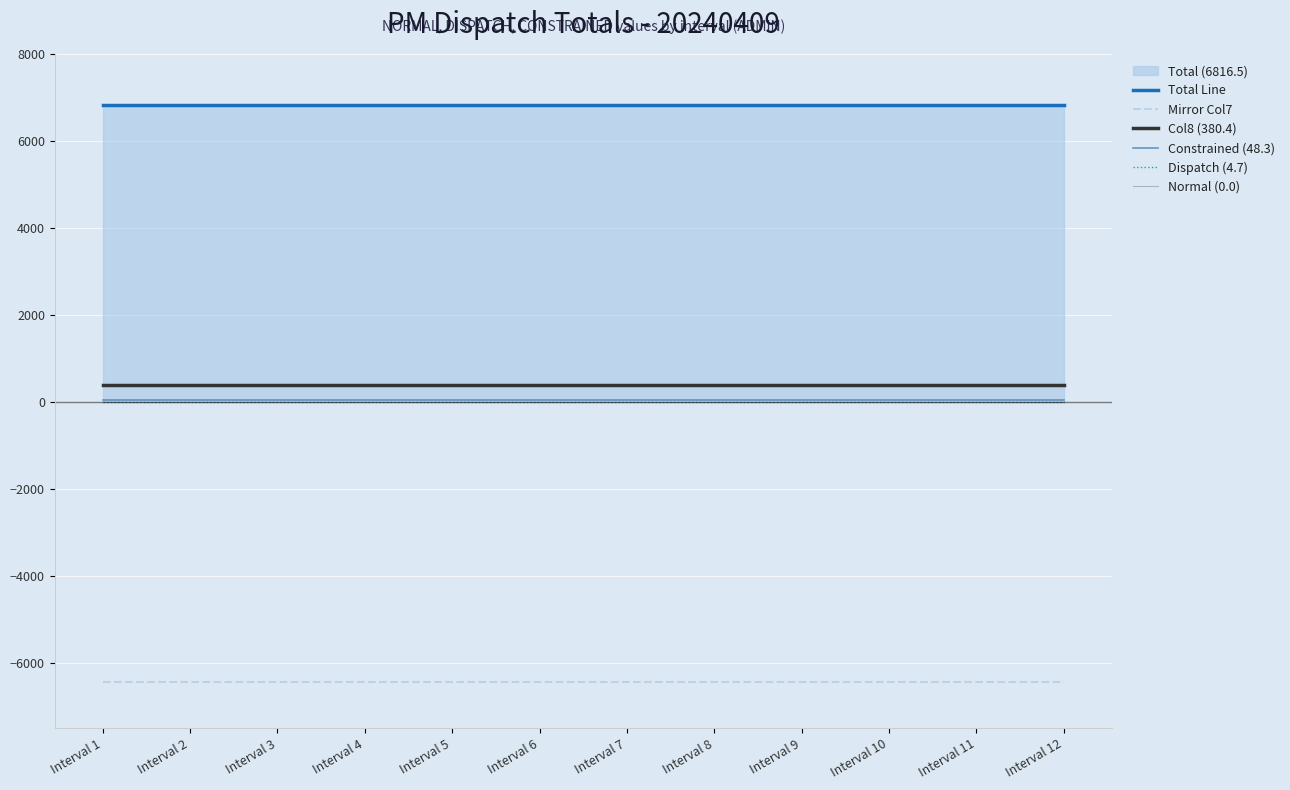

What is the total value across all series at Interval 4?

813.8